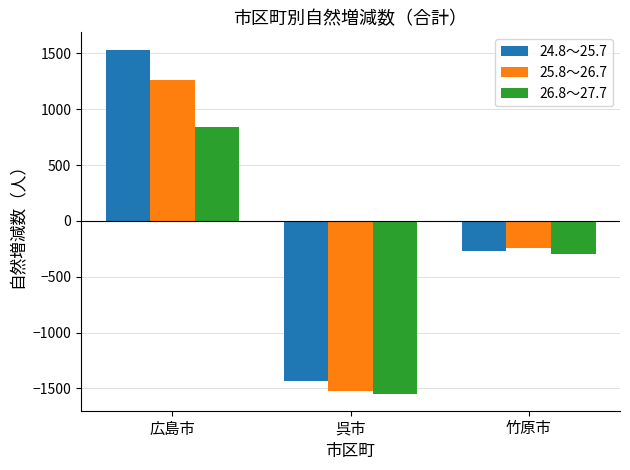

Which category has the highest value across all series?

広島市